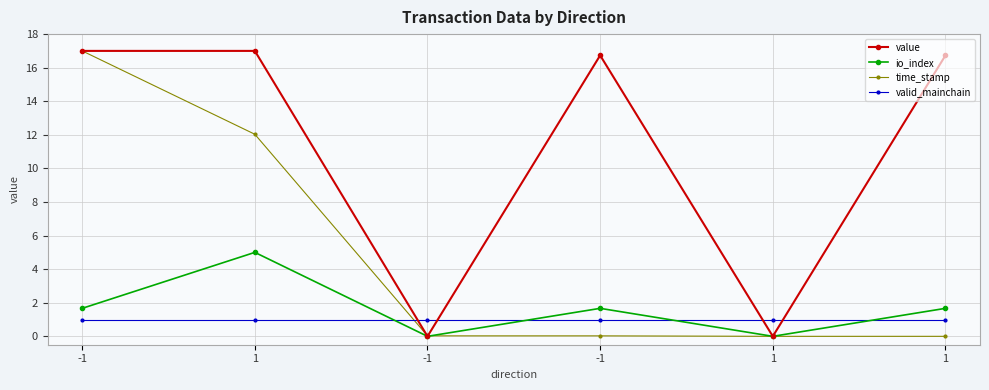

True or false: valid_mainchain has more than 1 points higher than both neighbors.

False